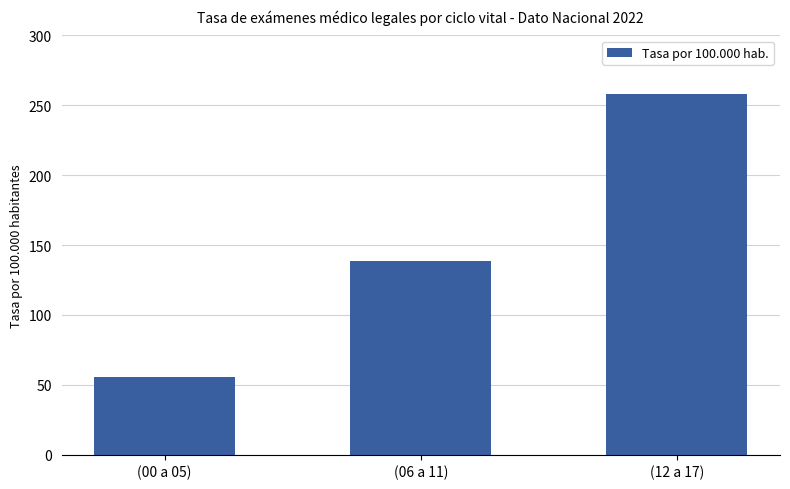

What is the minimum value shown in the chart?

55.7